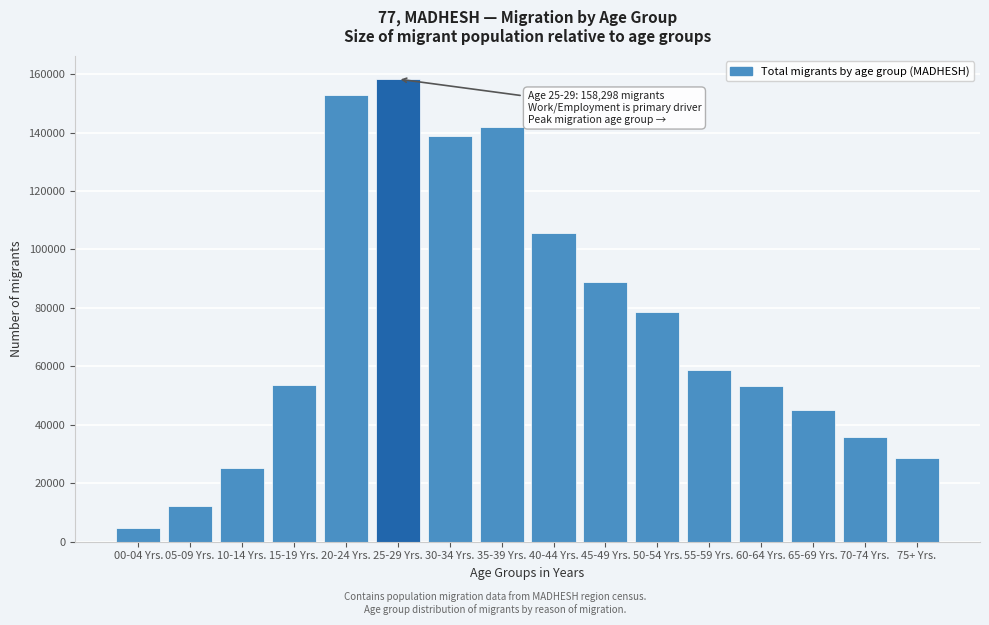

Is it true that the value at 40-44 Yrs. is 105595?

True